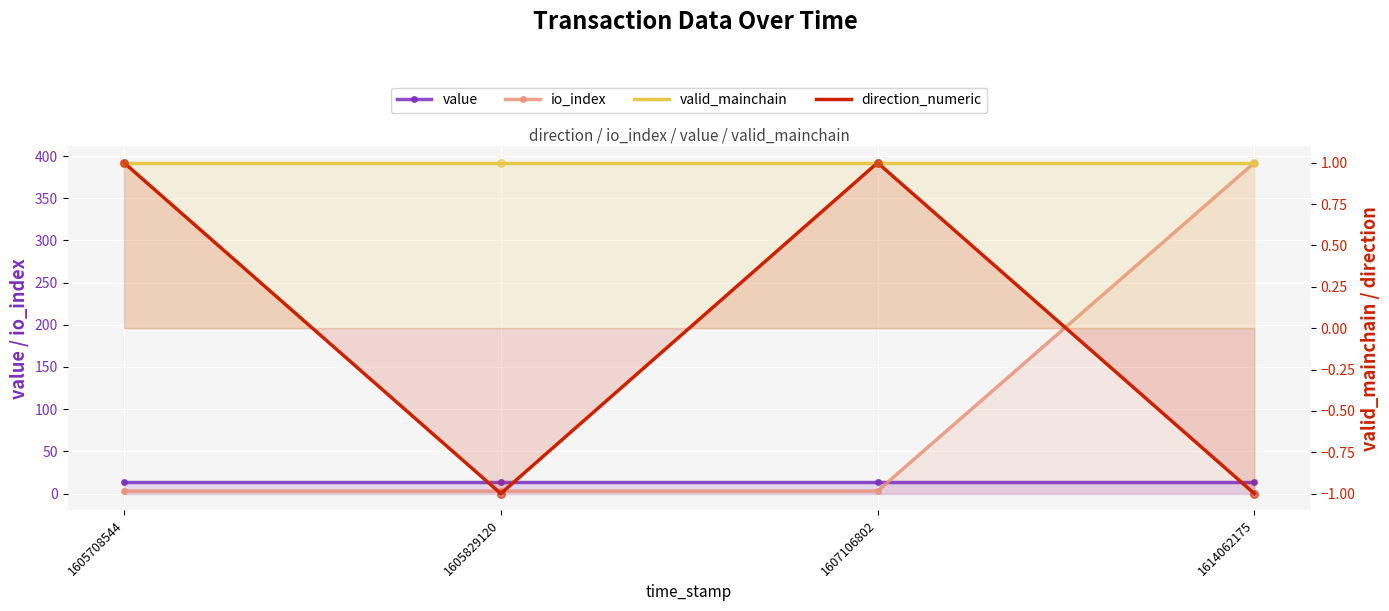

At how many categories does at least one series exceed 223?

1